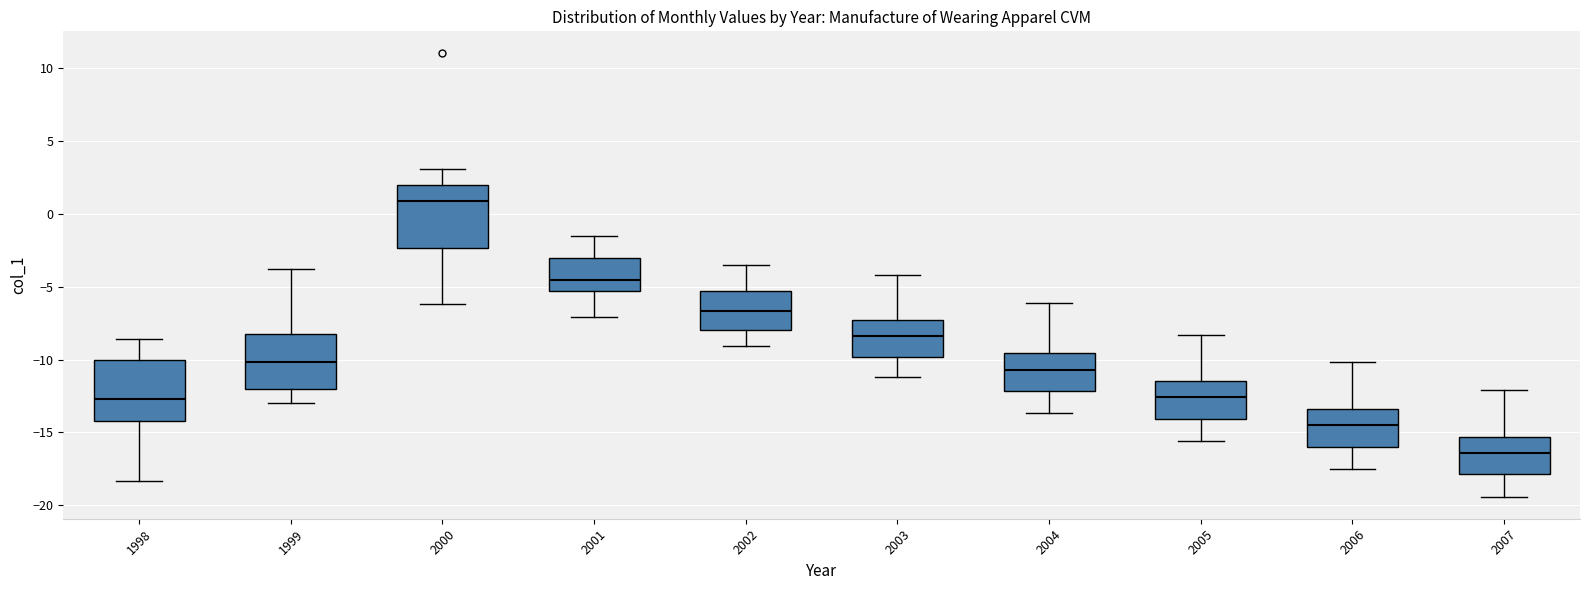

Reading left to right, read every box against the y-axis: the position of its median line, the range the box covers, and the ends of its whiskers. The values are not printed on the chart, so give them approximately, as read against the axis.

1998: median -12.5, box -14.0 to -10.0, whiskers -18.5 to -8.5
1999: median -10.0, box -12.0 to -8.5, whiskers -13.0 to -4.0
2000: median 1.0, box -2.5 to 2.0, whiskers -6.0 to 3.0
2001: median -4.5, box -5.5 to -3.0, whiskers -7.0 to -1.5
2002: median -6.5, box -8.0 to -5.5, whiskers -9.0 to -3.5
2003: median -8.5, box -10.0 to -7.5, whiskers -11.0 to -4.0
2004: median -10.5, box -12.0 to -9.5, whiskers -13.5 to -6.0
2005: median -12.5, box -14.0 to -11.5, whiskers -15.5 to -8.5
2006: median -14.5, box -16.0 to -13.5, whiskers -17.5 to -10.0
2007: median -16.5, box -18.0 to -15.5, whiskers -19.5 to -12.0